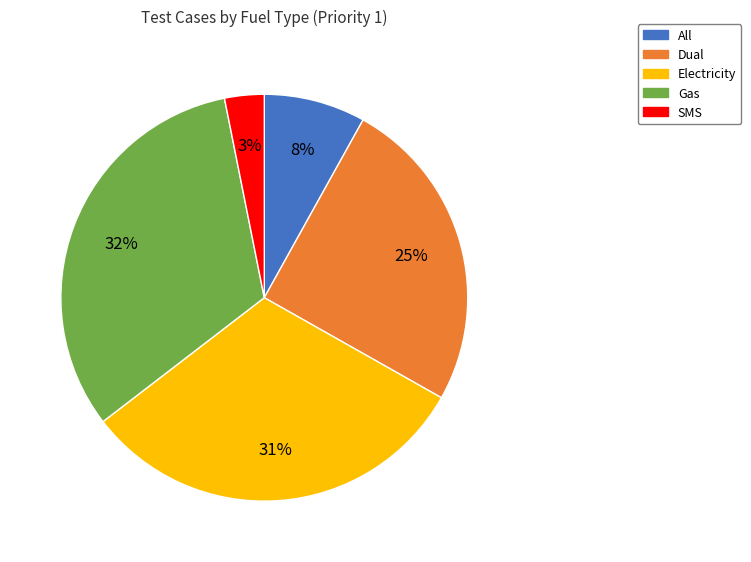

Approximately how many times larger is the value at Dual compared to Electricity?

0.8